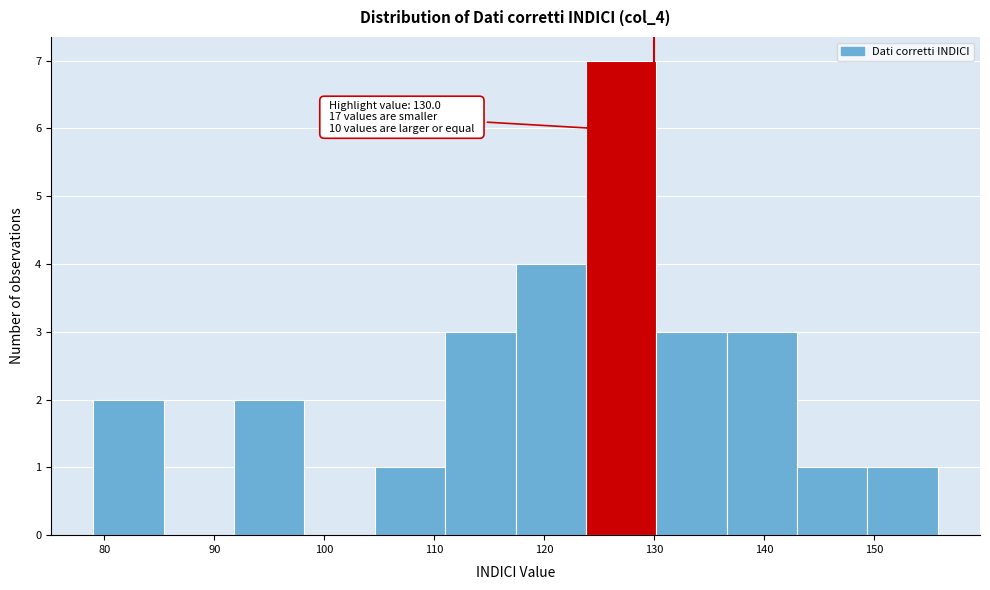

Over which range of the x-axis is the bar tallest?

123.8 to 130.2